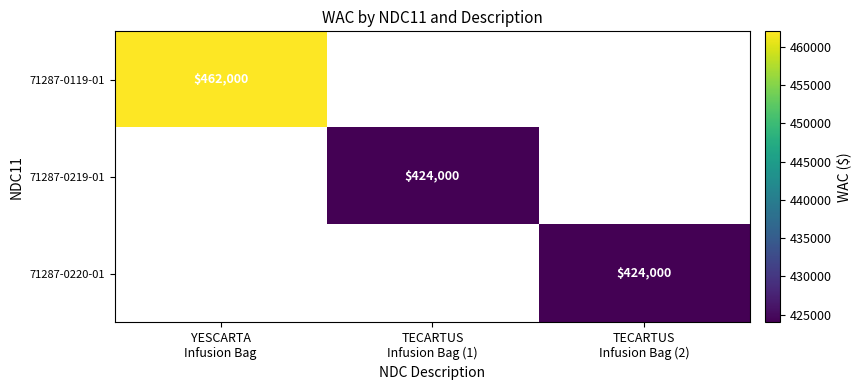

At how many categories does at least one series exceed 438212?

1